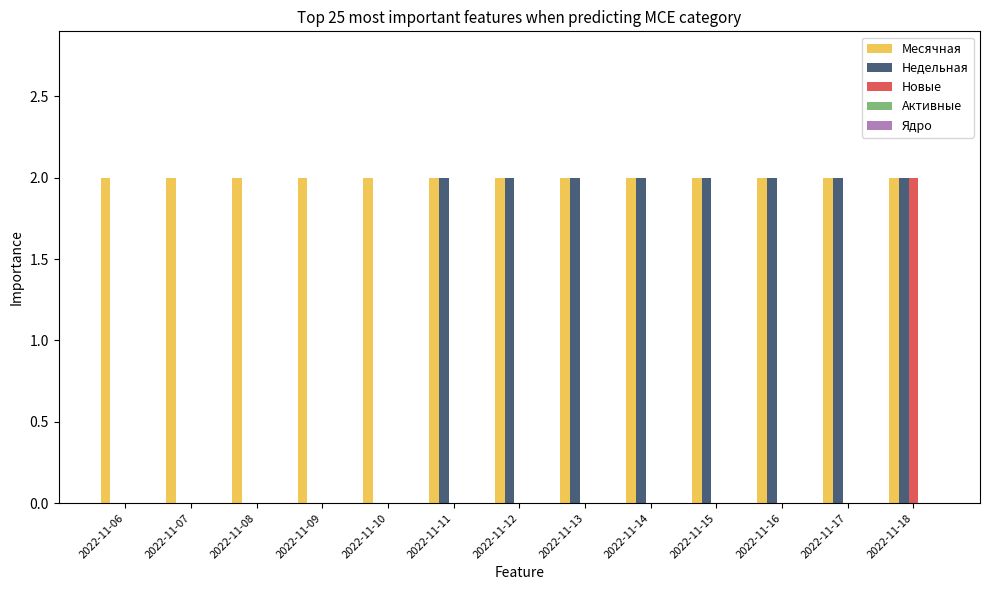

At which category is the sum across all series the highest?

2022-11-18